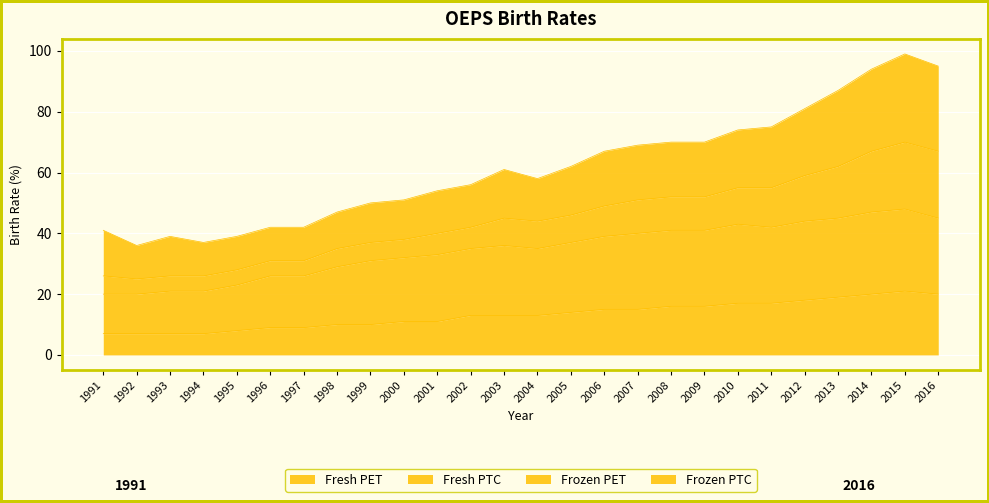

What is the highest value of the Fresh PET series?

21